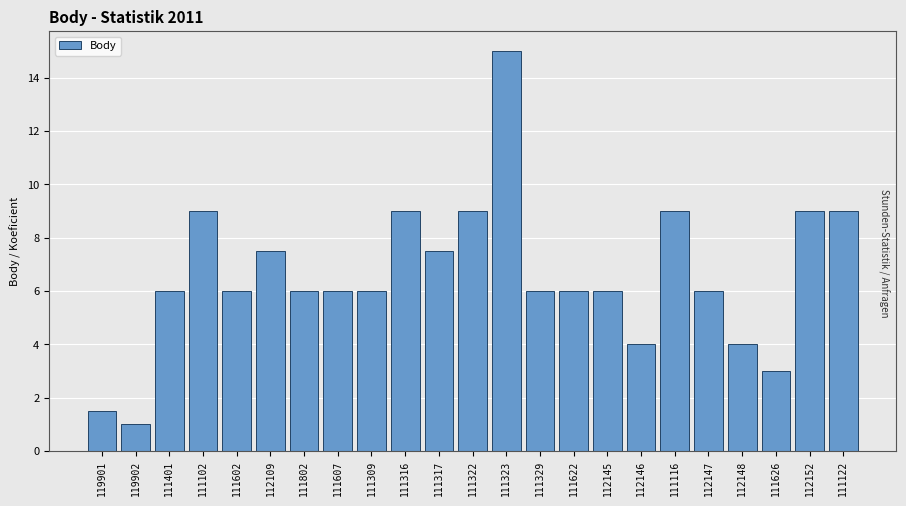

Reading right to left, what are all the values shown in this chart?

9.0	9.0	3.0	4.0	6.0	9.0	4.0	6.0	6.0	6.0	15.0	9.0	7.5	9.0	6.0	6.0	6.0	7.5	6.0	9.0	6.0	1.0	1.5